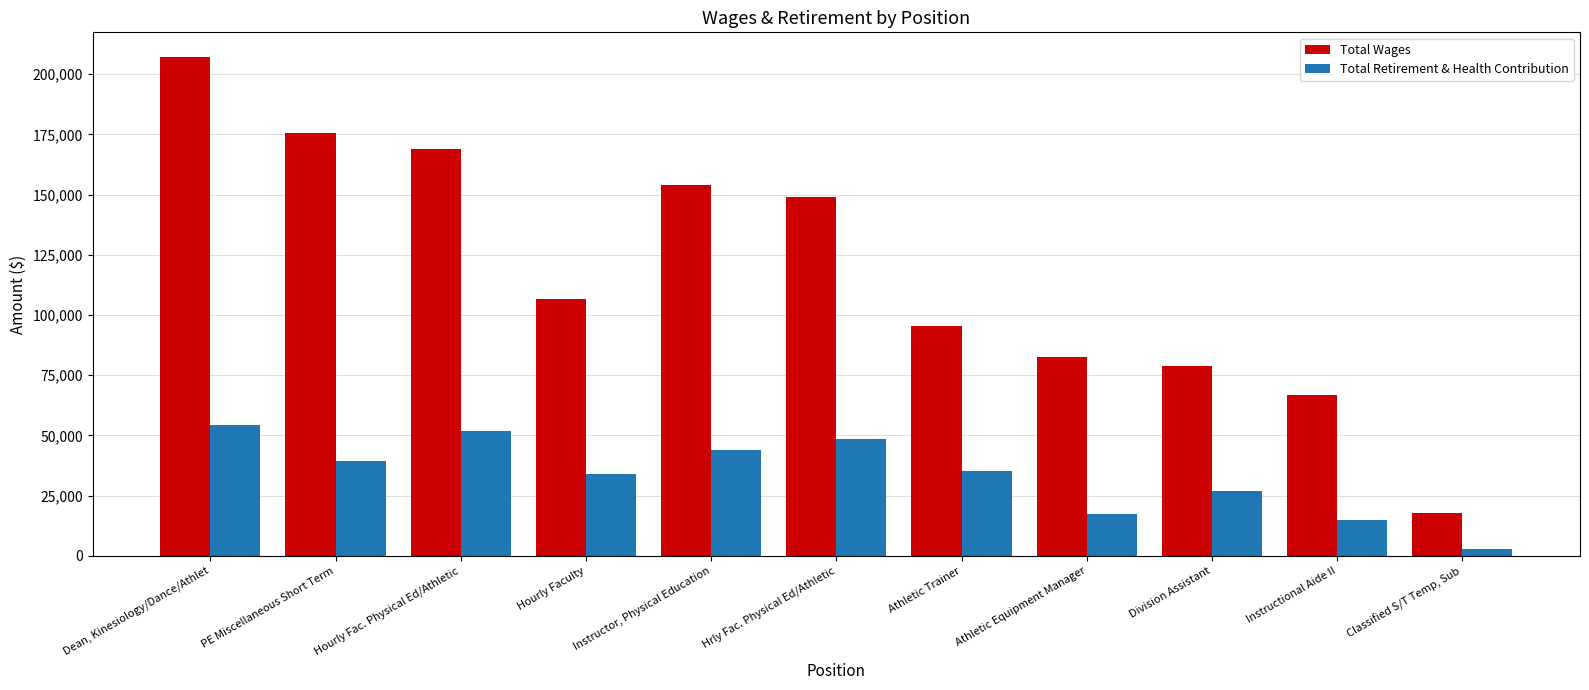

Are the bars horizontal?

No